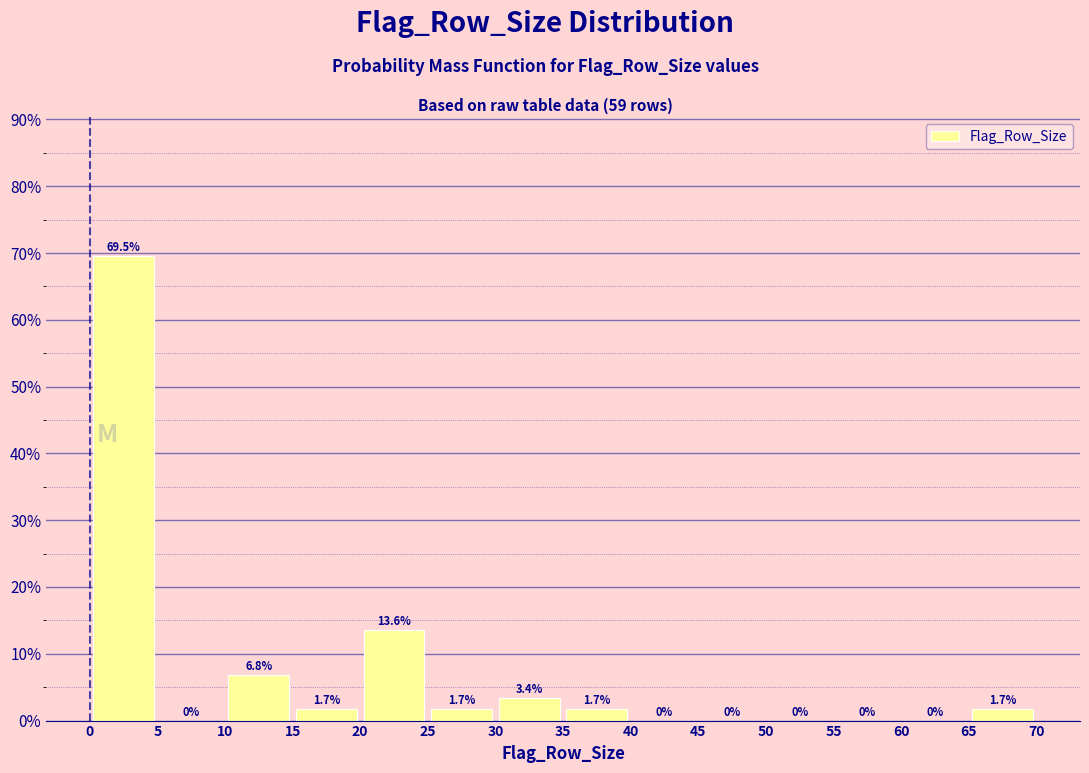

How tall is the bar that spans 30 to 35 on the x-axis?

3.4